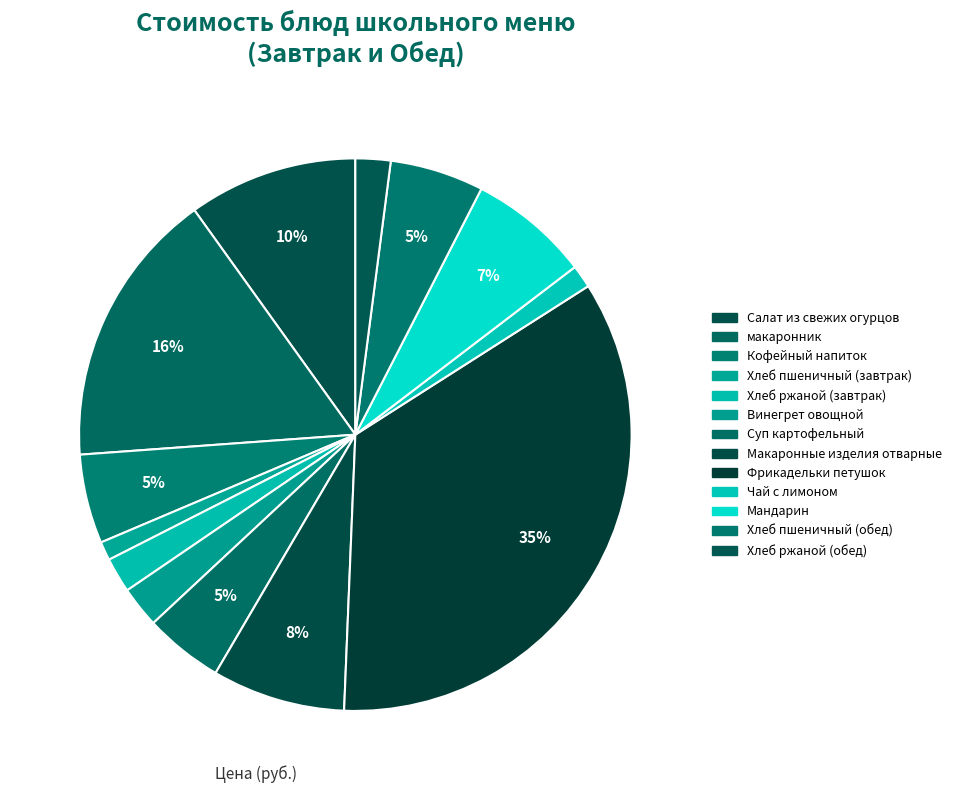

What is the total percentage of Винегрет овощной and Мандарин?

9.5%